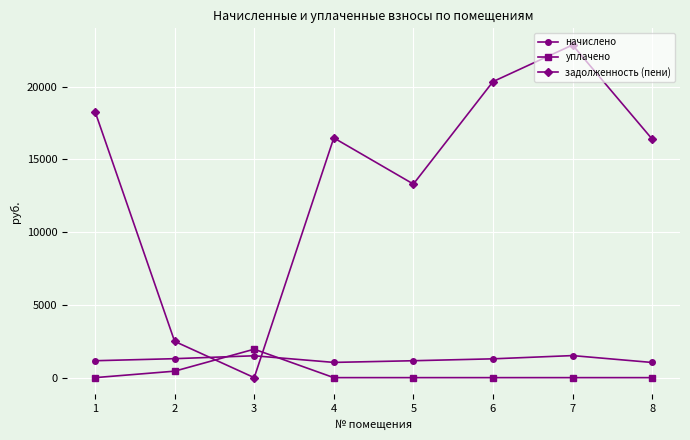

The value of задолженность (пени) at 8 is 16392.2. True or false?

True